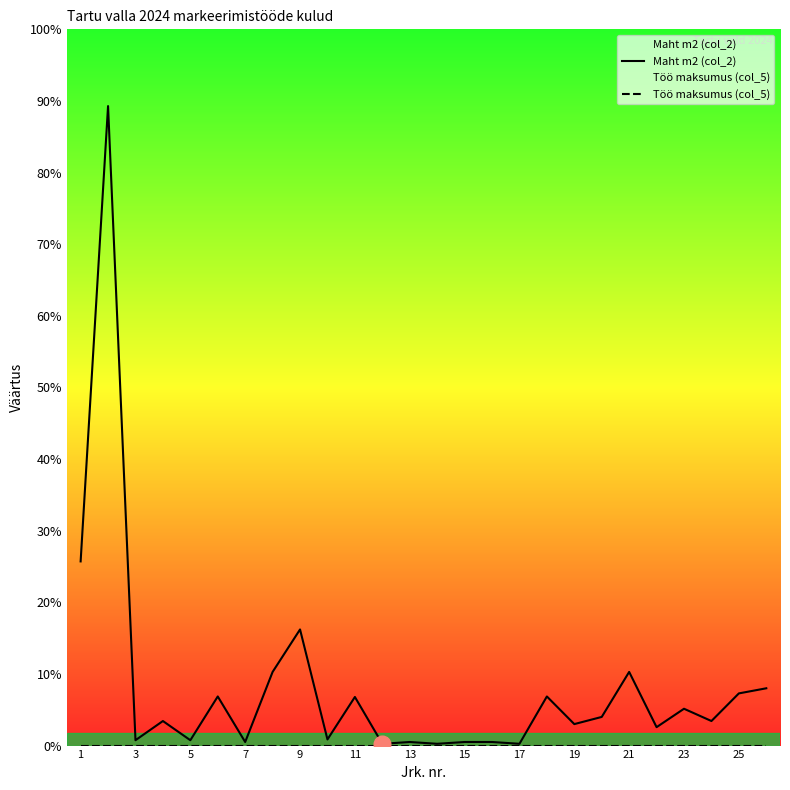

True or false: Töö maksumus (col_5) has a value of 0.0 at 21.

True